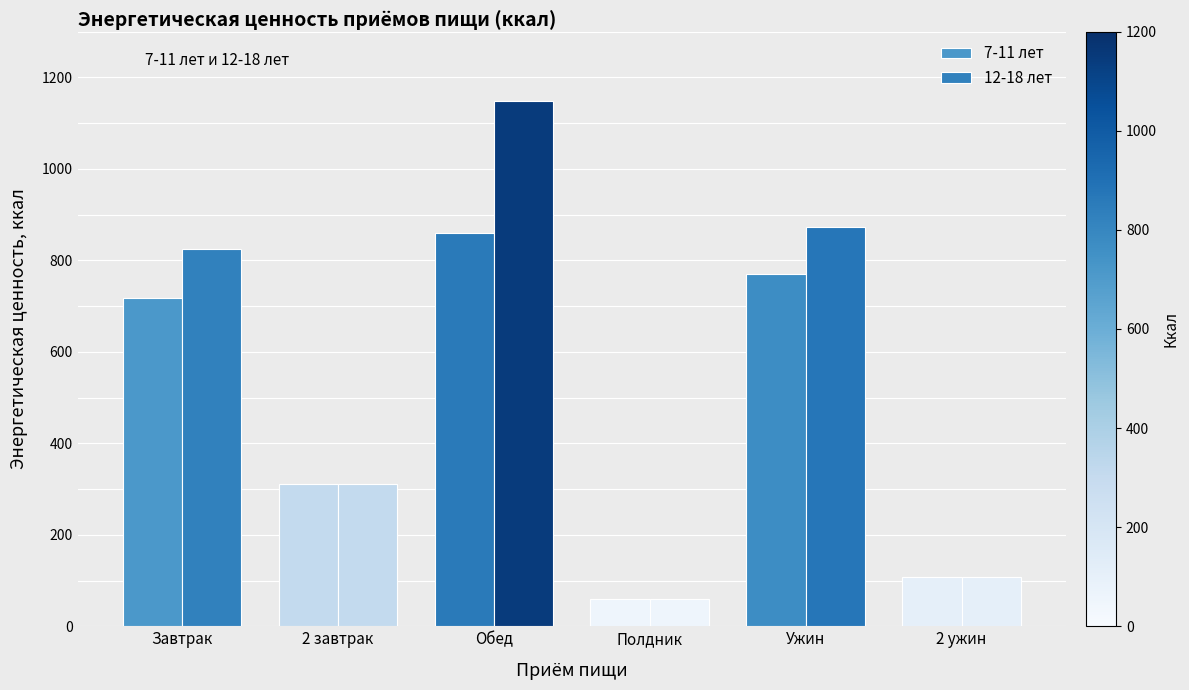

How many distinct data groups are displayed?

2